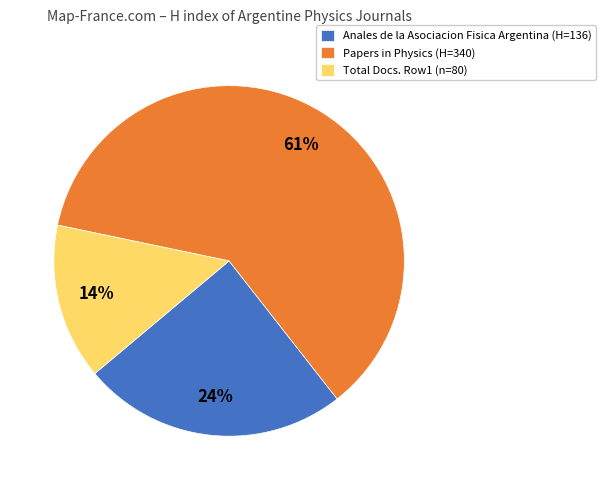

Rank the categories by value from highest to lowest.

Papers in Physics (H=340), Anales de la Asociacion Fisica Argentina (H=136), Total Docs. Row1 (n=80)